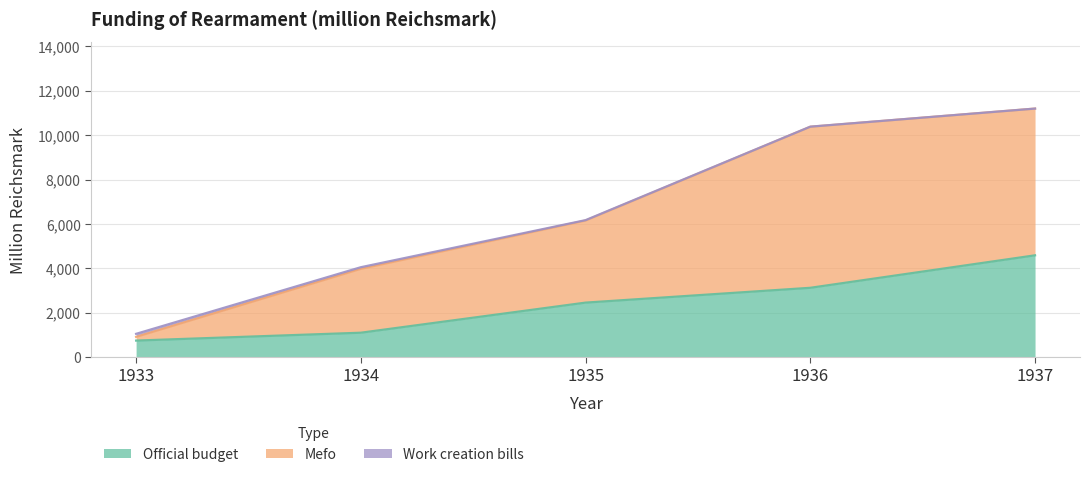

What is the maximum value for Official budget?

4590